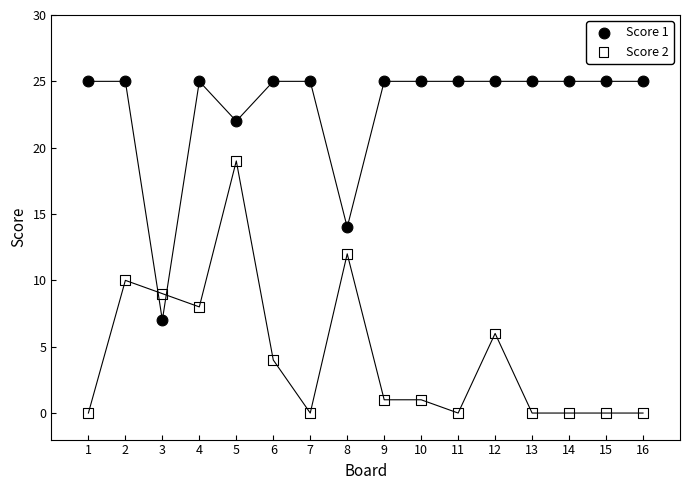

Which series has the largest Y range (max minus min)?

Score 2